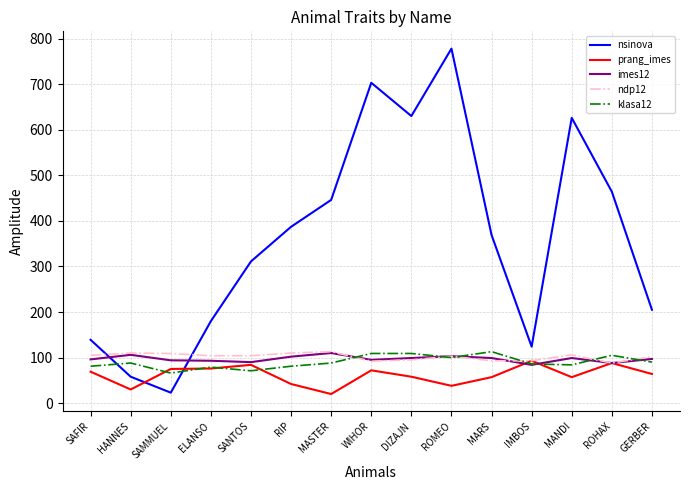

True or false: prang_imes has a value of 42 at RIP.

True